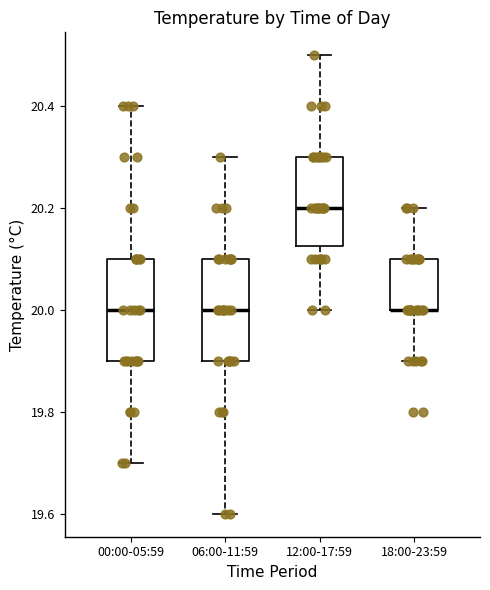

Reading left to right, transcribe this box plot: for each box, give where its median line is, the range the box spans, and where its two whiskers end, as read against the y-axis. The values are not printed on the chart, so give them approximately, as read against the axis.

00:00-05:59: median 20.00, box 19.90 to 20.10, whiskers 19.70 to 20.40
06:00-11:59: median 20.00, box 19.90 to 20.10, whiskers 19.60 to 20.30
12:00-17:59: median 20.20, box 20.12 to 20.30, whiskers 20.00 to 20.50
18:00-23:59: median 20.00 (drawn on the box's lower edge), box 20.00 to 20.10, whiskers 19.90 to 20.20